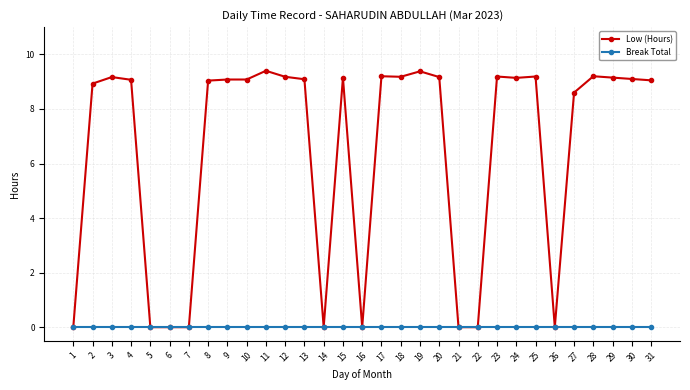

Which series has the largest range (max minus min)?

Low (Hours)